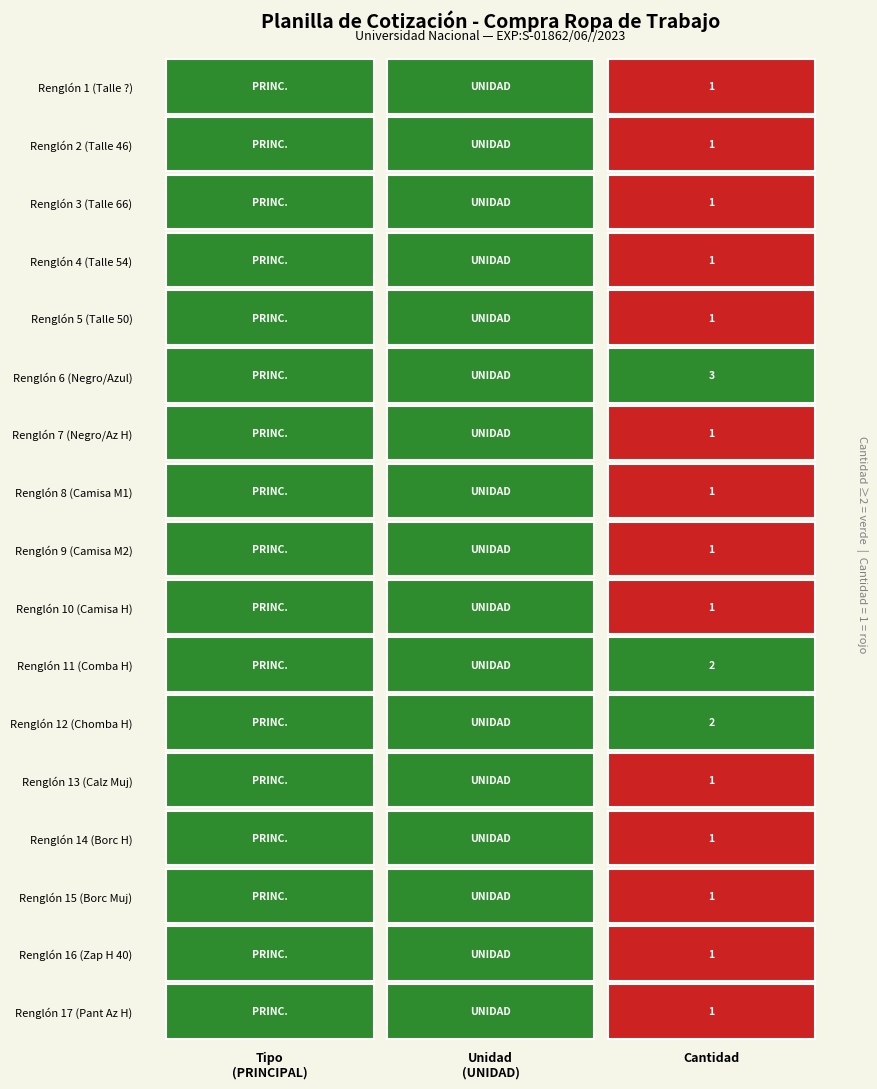

The chart shows a value of 1 at 9. True or false?

True